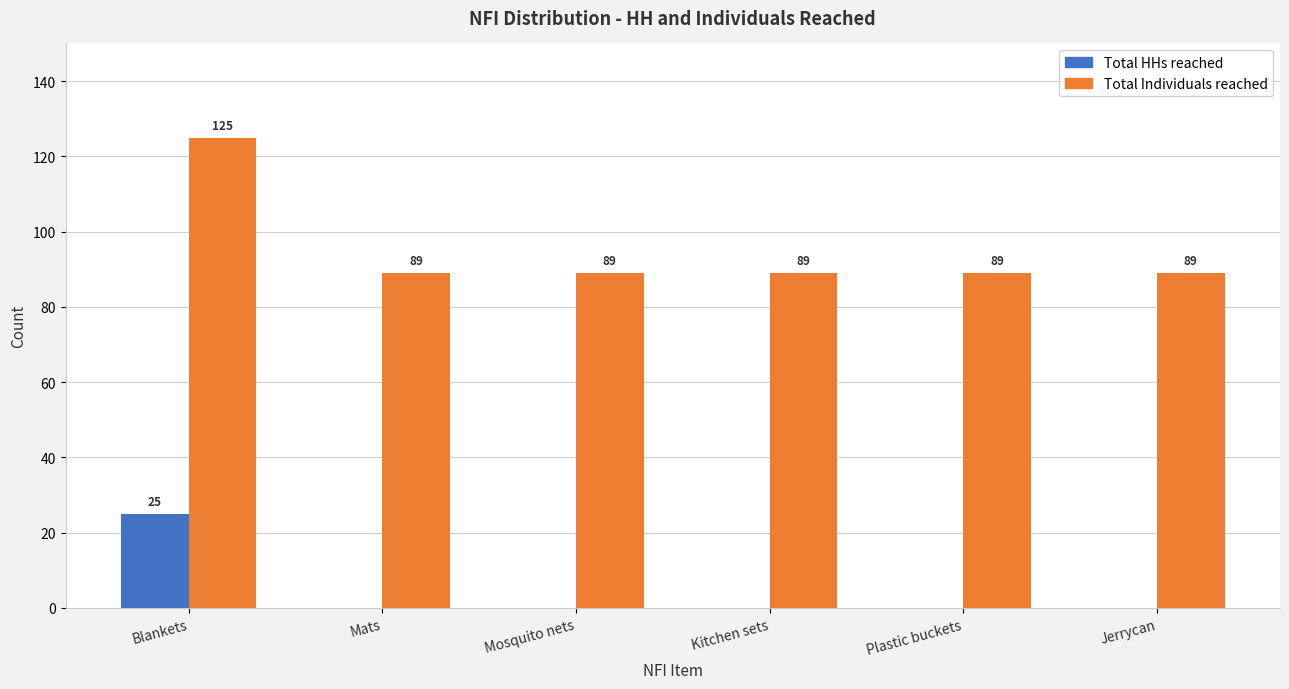

What is the sum of all Total Individuals reached values?

570